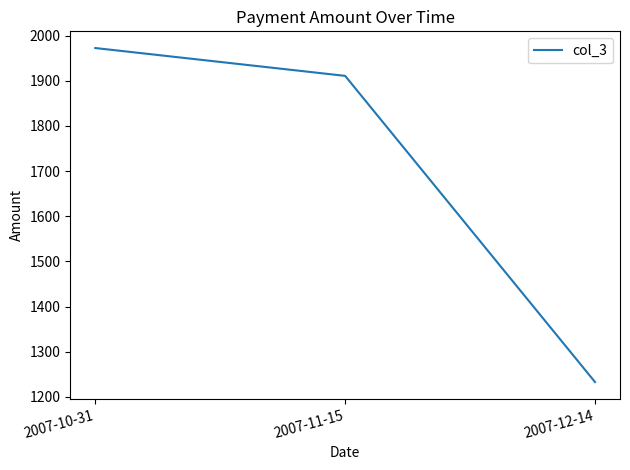

At which label is the value closest to 1602?

2007-11-15